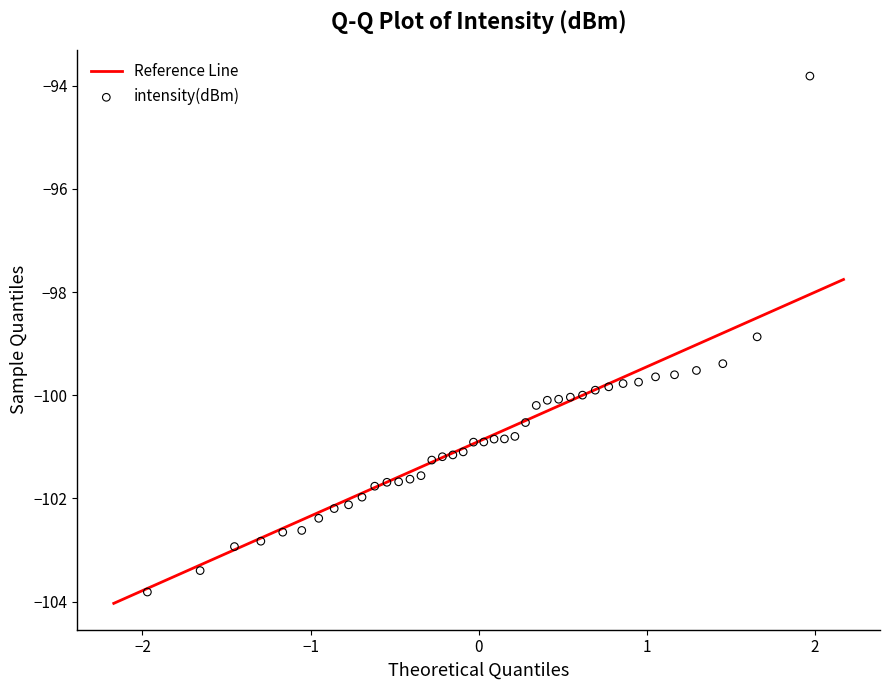

What Y value in the scatter plot is closest to -98?

-98.9